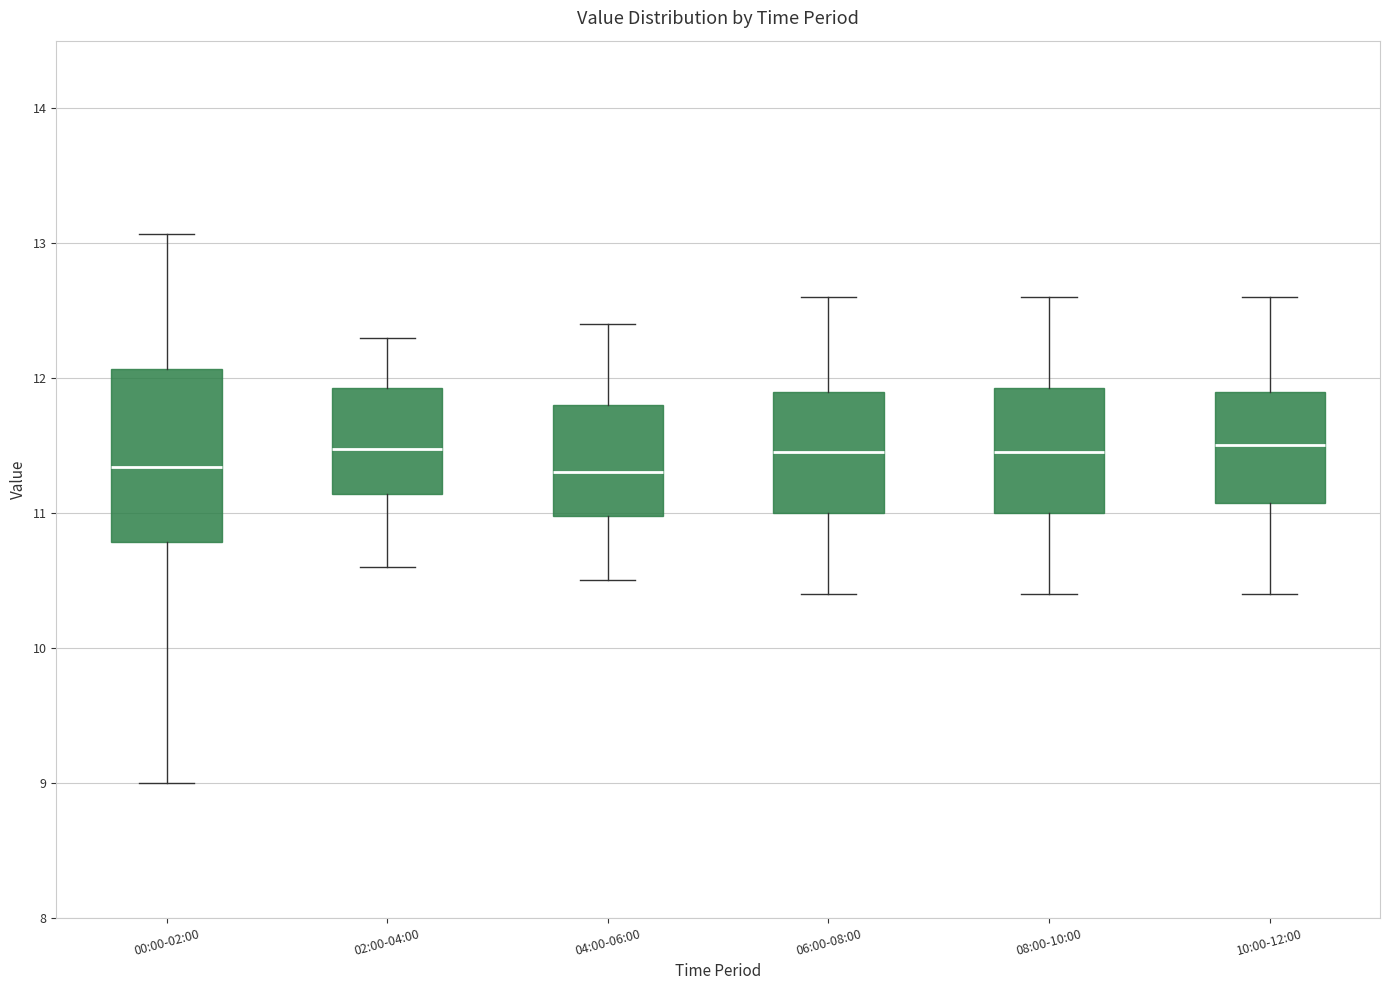

Reading left to right, transcribe this box plot: for each box, give where its median line is, the range the box spans, and where its two whiskers end, as read against the y-axis. The values are not printed on the chart, so give them approximately, as read against the axis.

00:00-02:00: median 11.3, box 10.8 to 12.1, whiskers 9.0 to 13.1
02:00-04:00: median 11.5, box 11.1 to 11.9, whiskers 10.6 to 12.3
04:00-06:00: median 11.3, box 11.0 to 11.8, whiskers 10.5 to 12.4
06:00-08:00: median 11.5, box 11.0 to 11.9, whiskers 10.4 to 12.6
08:00-10:00: median 11.5, box 11.0 to 11.9, whiskers 10.4 to 12.6
10:00-12:00: median 11.5, box 11.1 to 11.9, whiskers 10.4 to 12.6